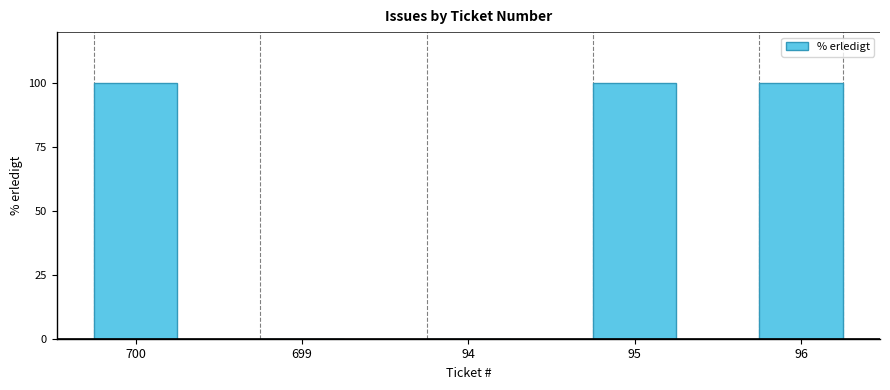

Approximately how many times larger is the value at 96 compared to 700?

1.0